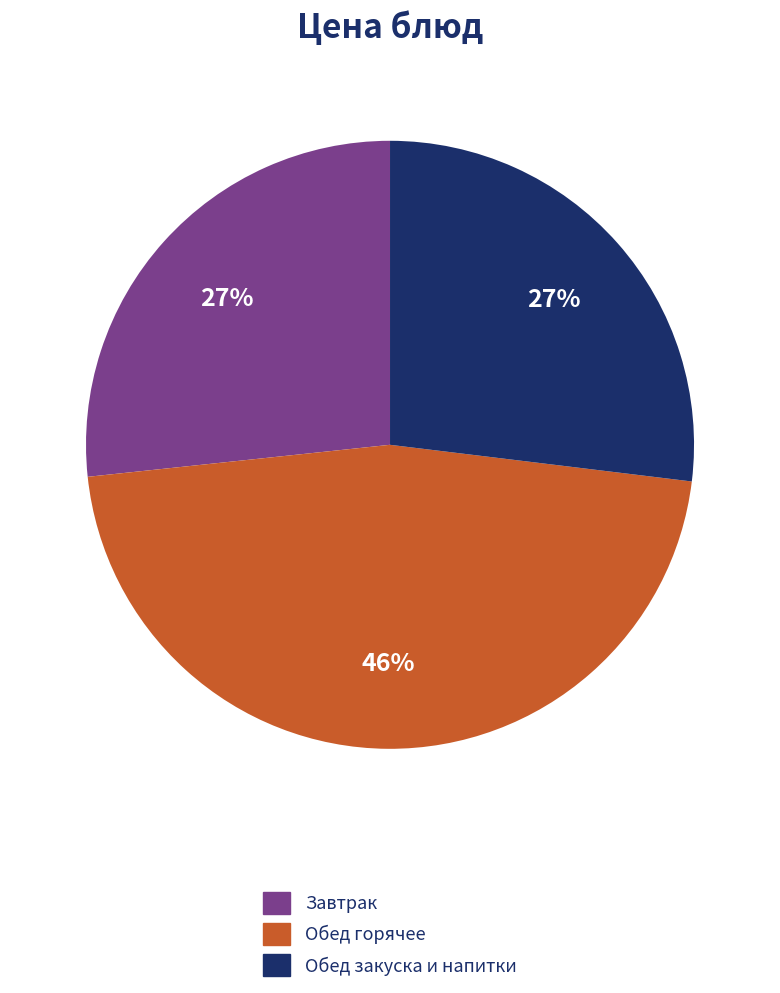

To the nearest percent, what portion does Обед закуска и напитки represent?

27%